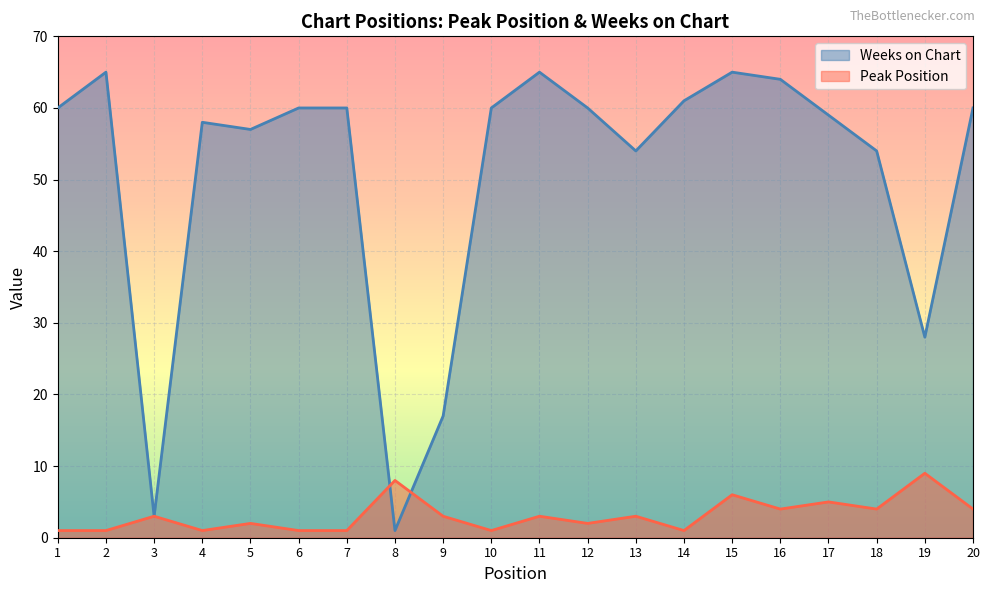

Where do Peak Position and Weeks on Chart first cross each other?

7 and 8